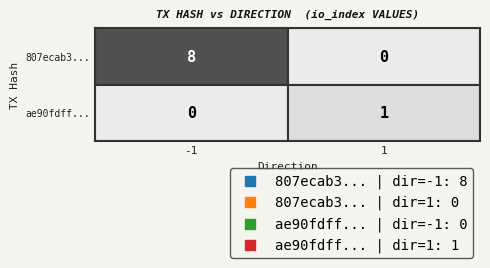

Which has a higher value, direction or io_index?

io_index